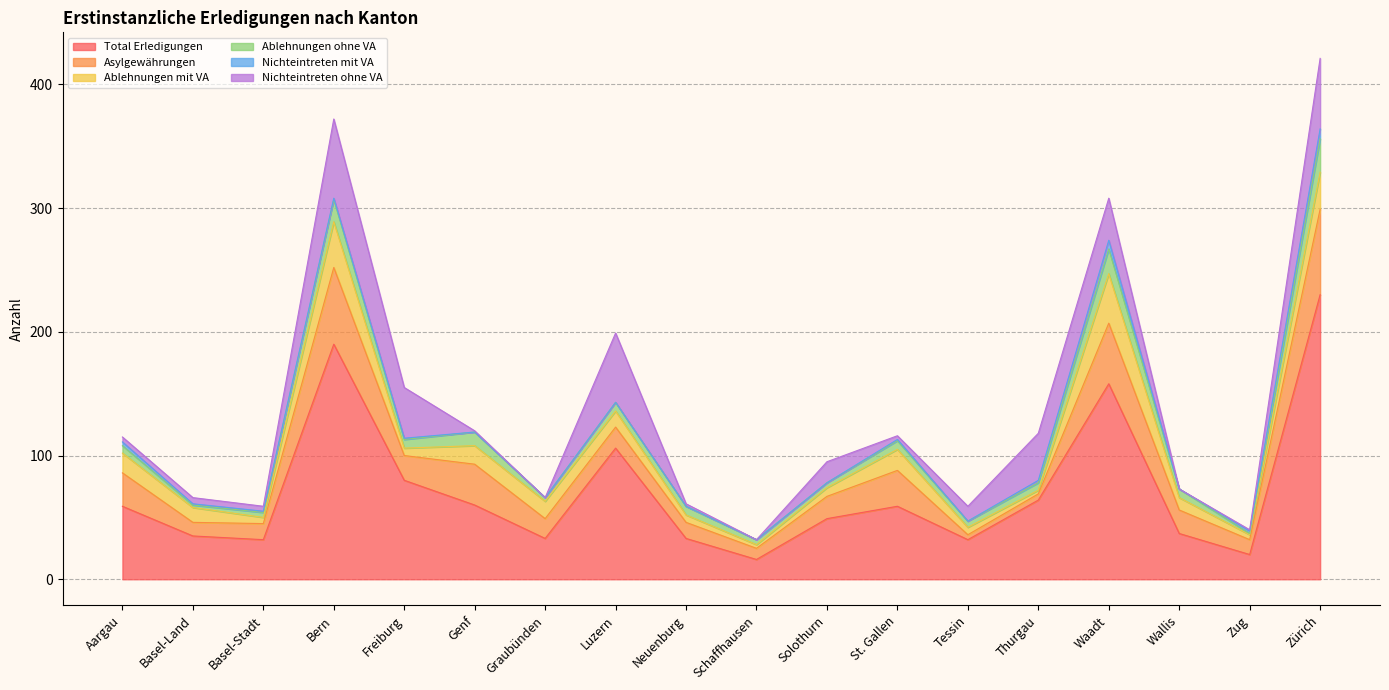

The value of Asylgewährungen at Basel-Stadt is 6. True or false?

False